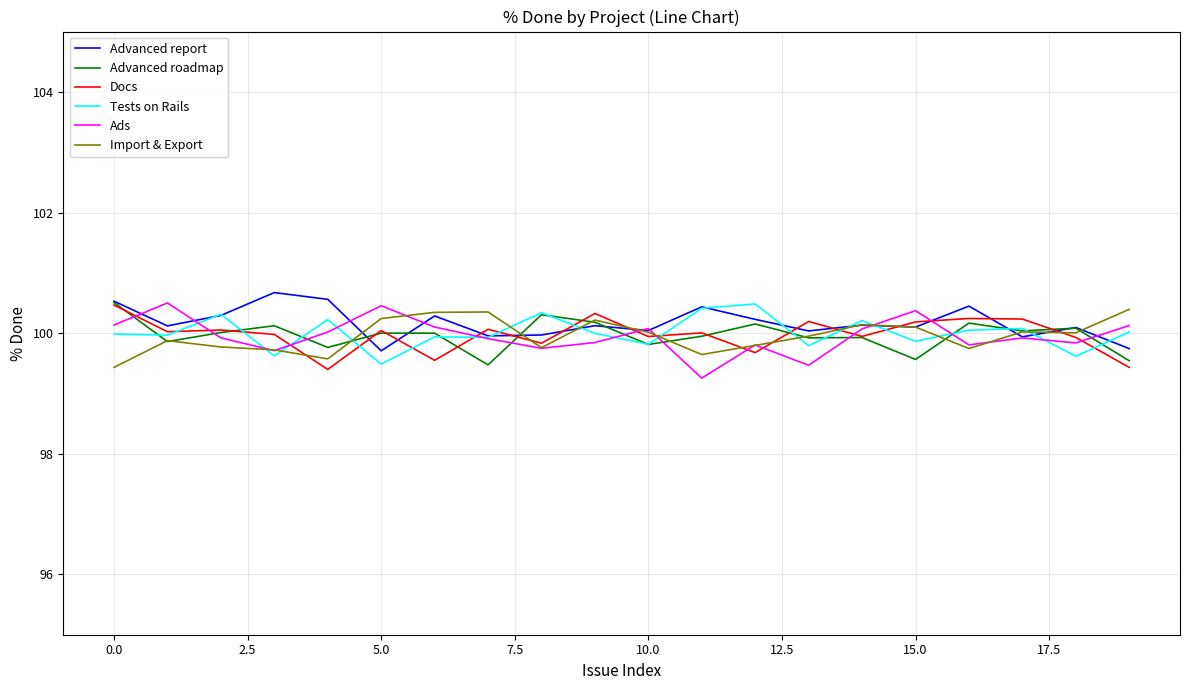

What is the minimum value shown in the chart?

99.3